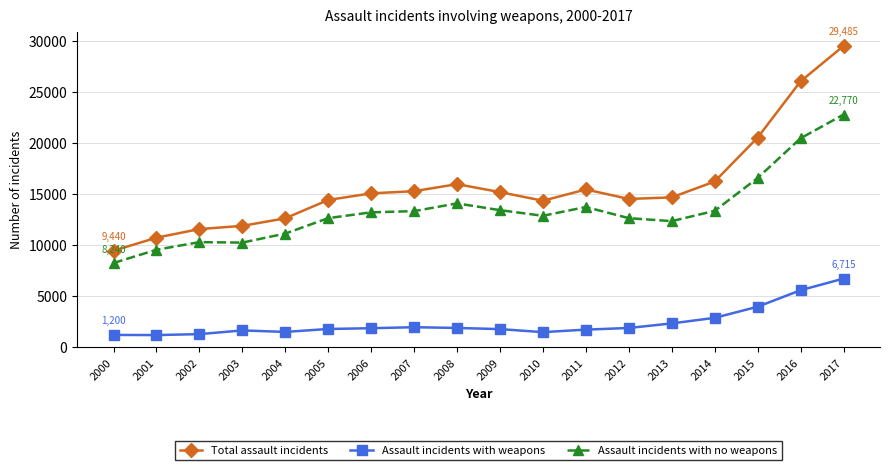

The Assault incidents with weapons series shows 1880 at 2012. True or false?

True